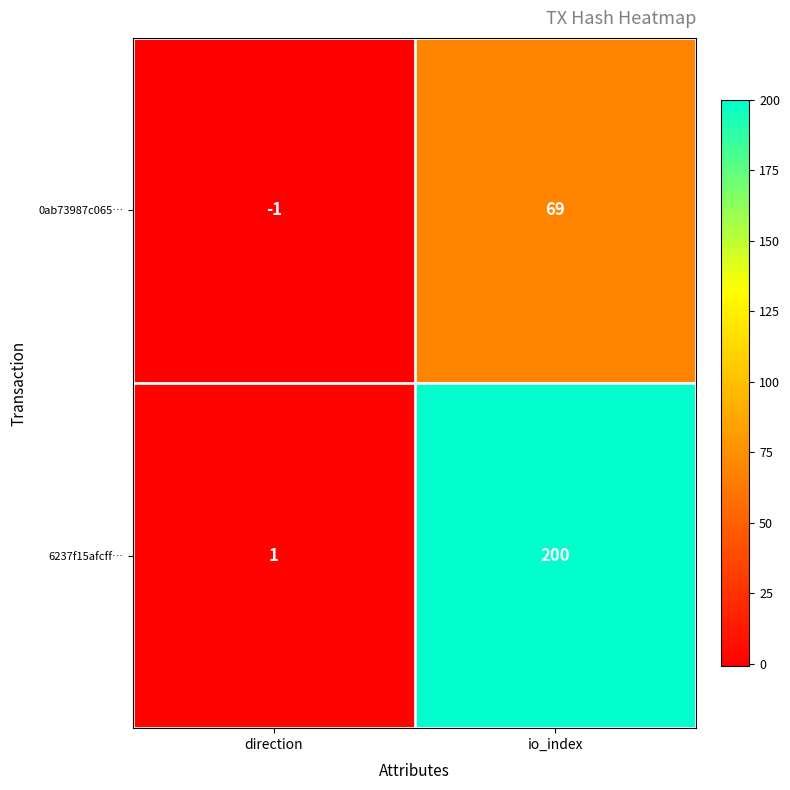

The value of 0ab73987c065… at direction is -1. True or false?

True